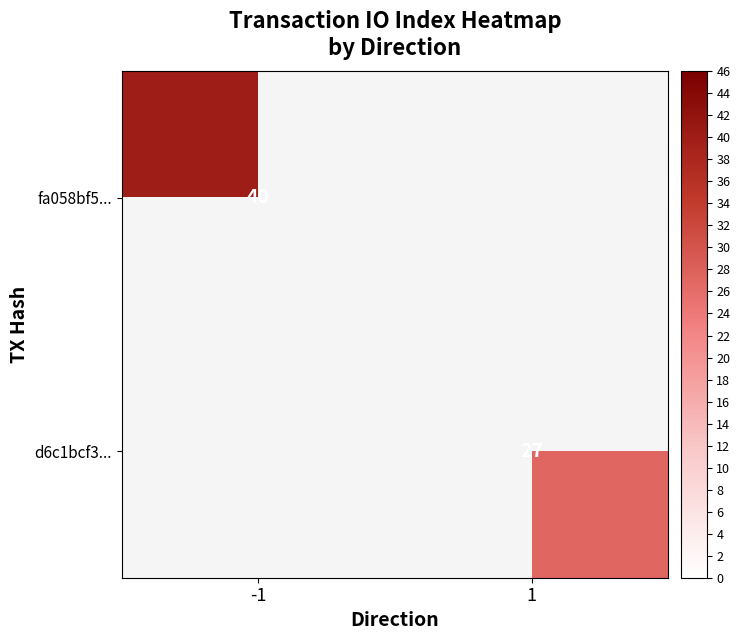

The fa058bf5... series shows 40 at -1. True or false?

True